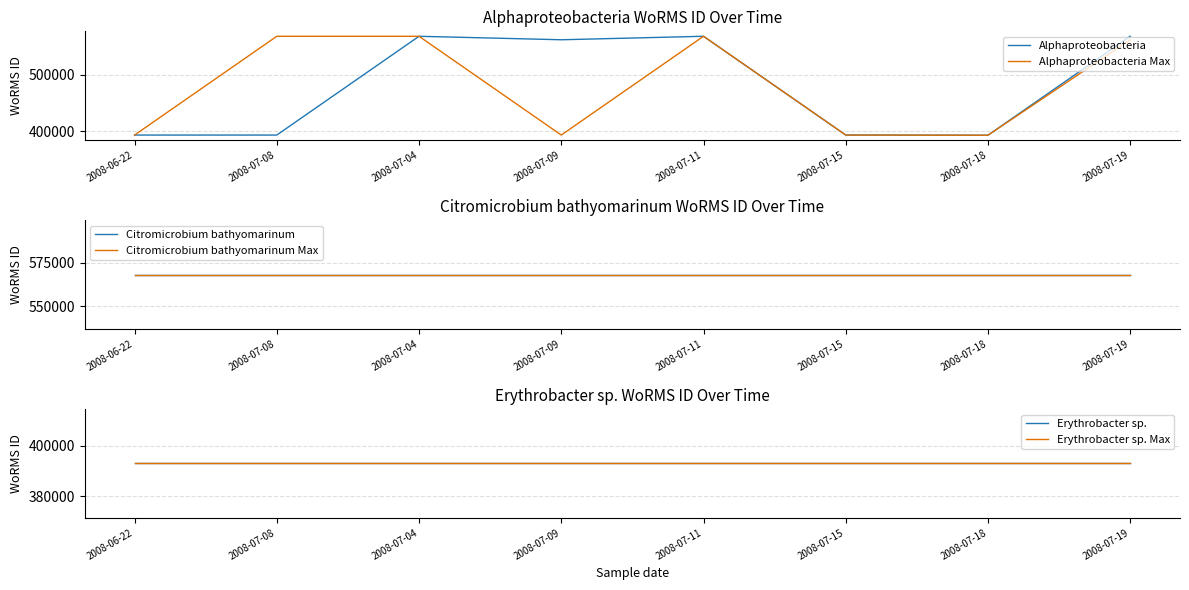

What position from the left is 2008-07-08?

2